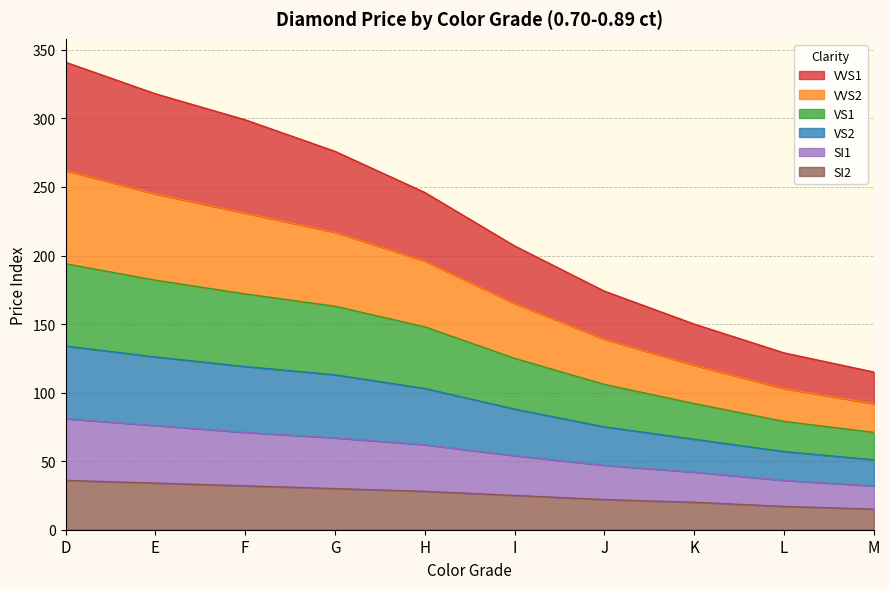

What is the maximum value for SI2?

36